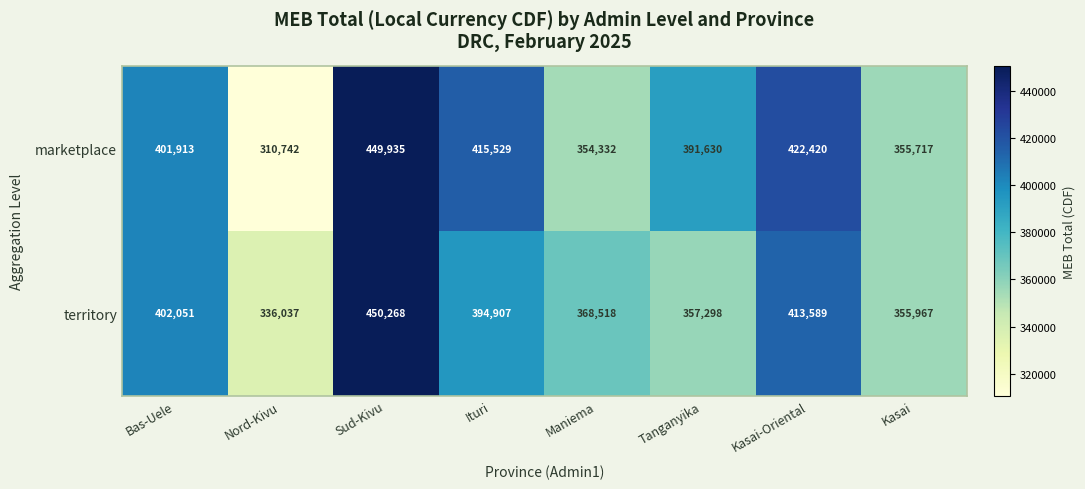

At which category is the sum across all series the highest?

Sud-Kivu